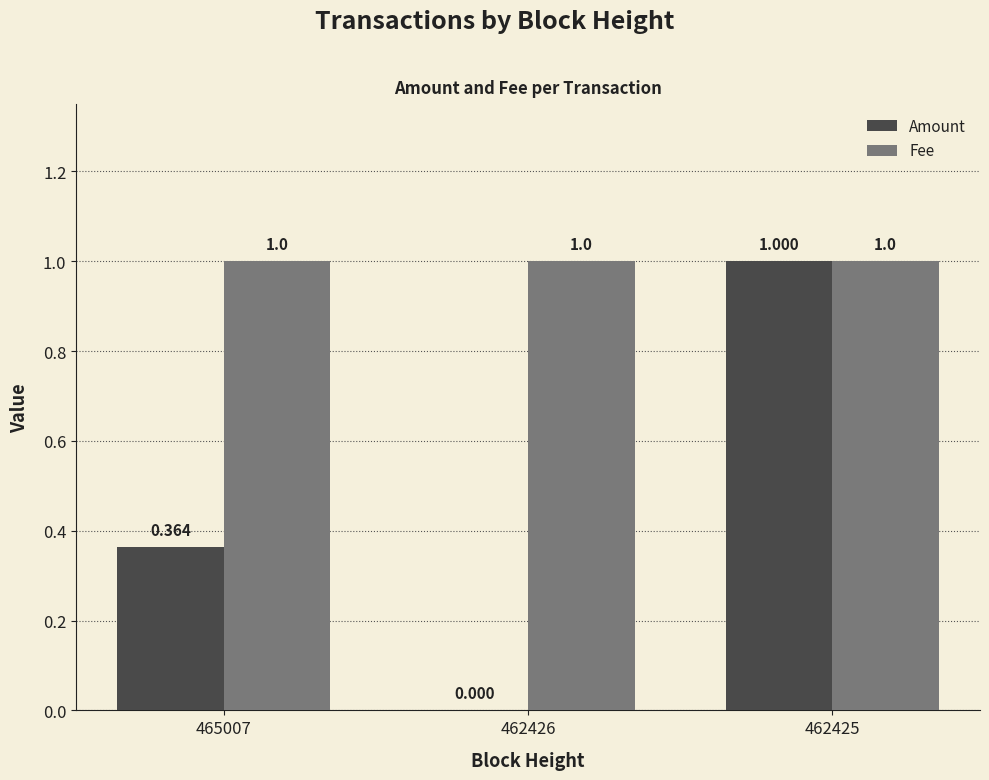

The value of Fee at 462425 is 1.3. True or false?

False